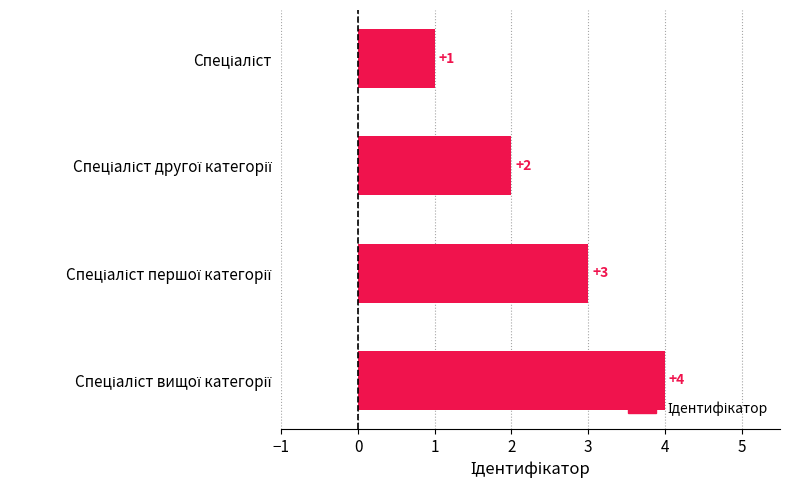

How many values are below 3?

2